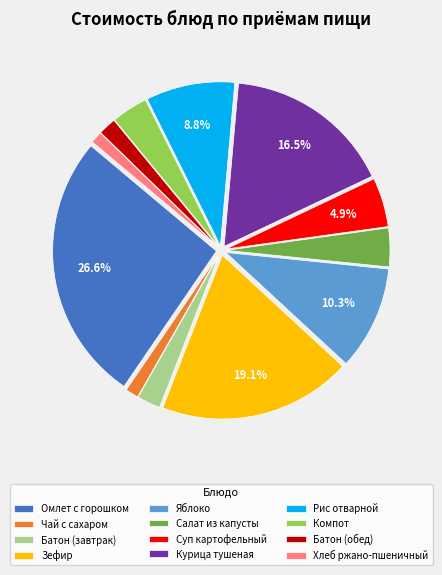

Does Курица тушеная account for over 50% of the chart?

No